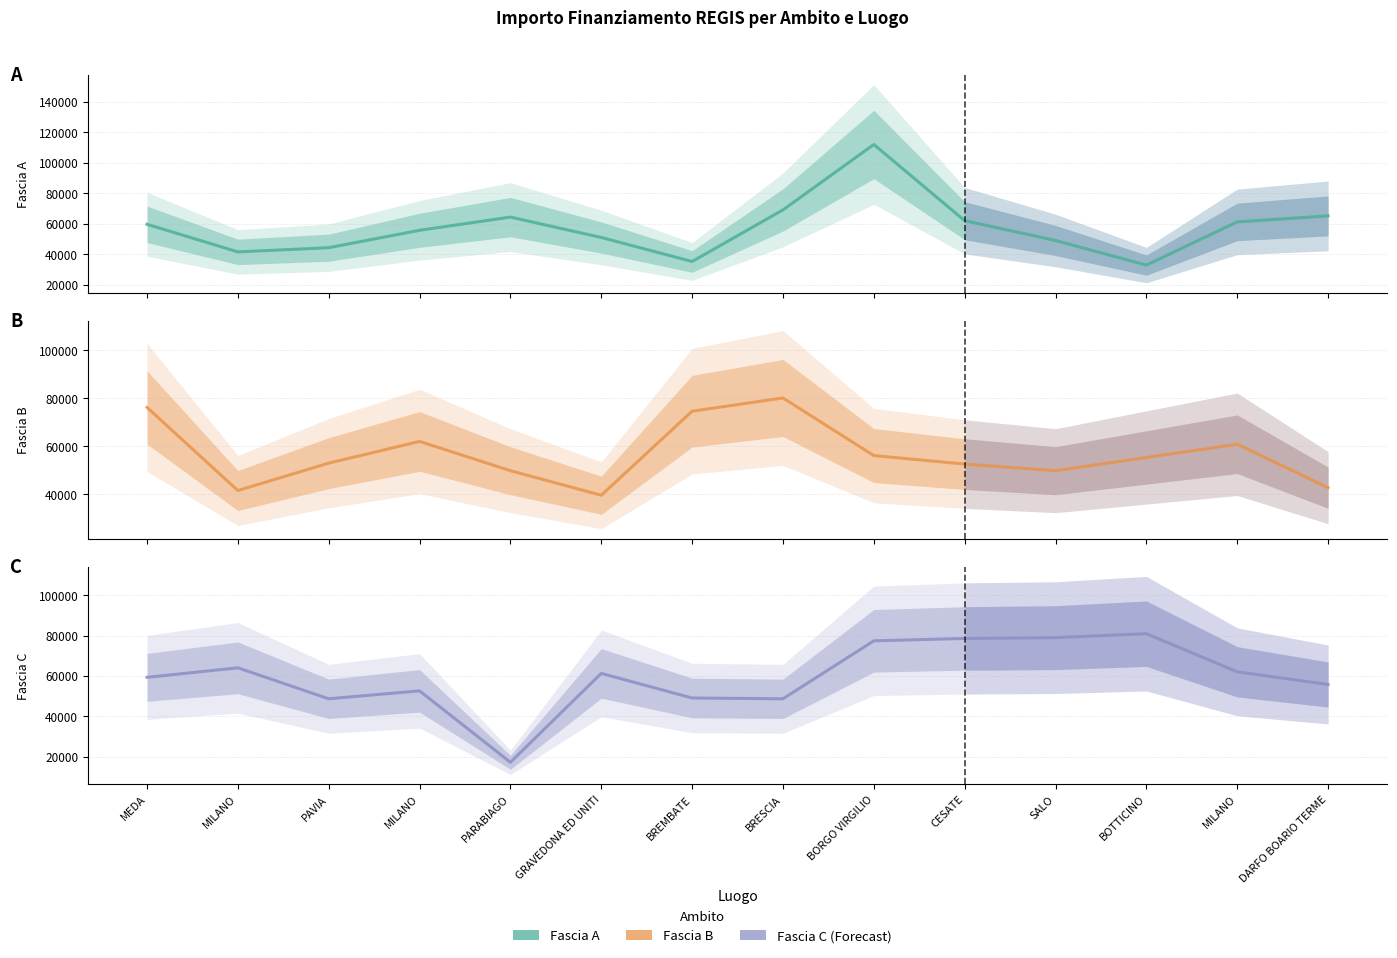

What is the difference between the Fascia A values at PAVIA and SALO?

4713.7